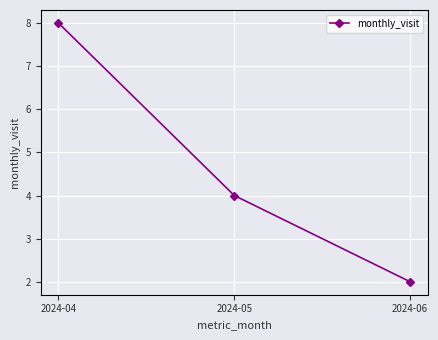

List the labels in order of value, smallest first.

2024-06, 2024-05, 2024-04